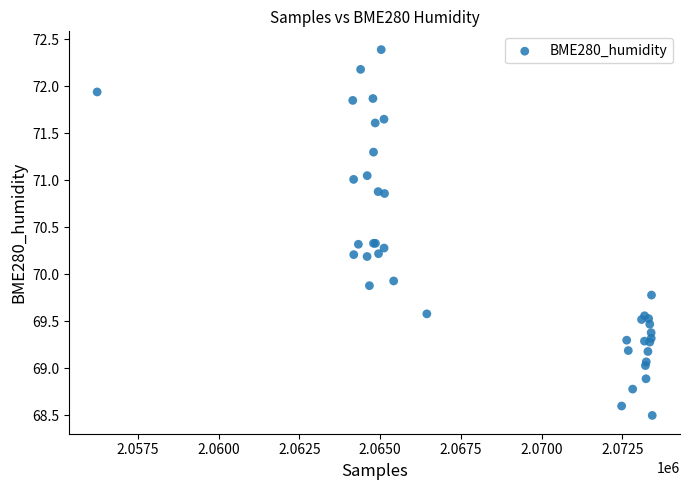

What Y value in the scatter plot is closest to 70?

69.9